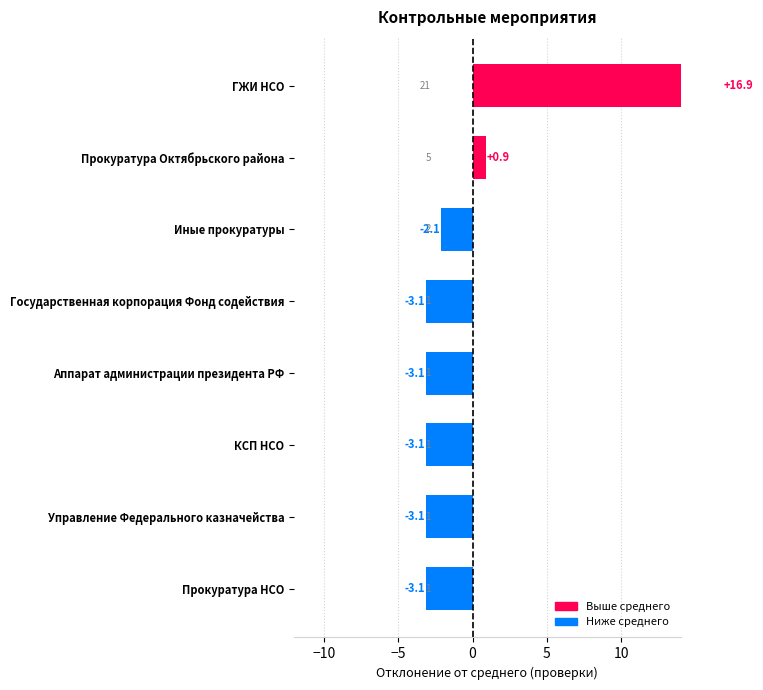

What is the greatest value displayed?

21